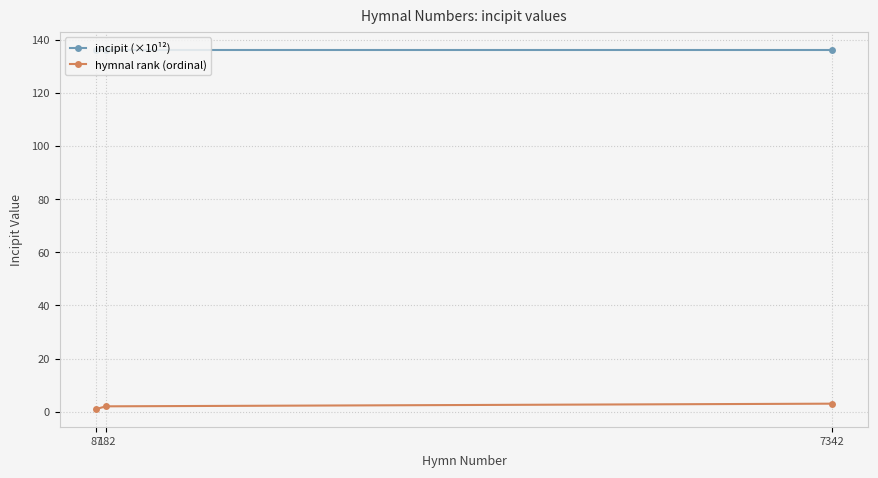

The incipit (×10¹²) series shows 49.2 at 7342. True or false?

False